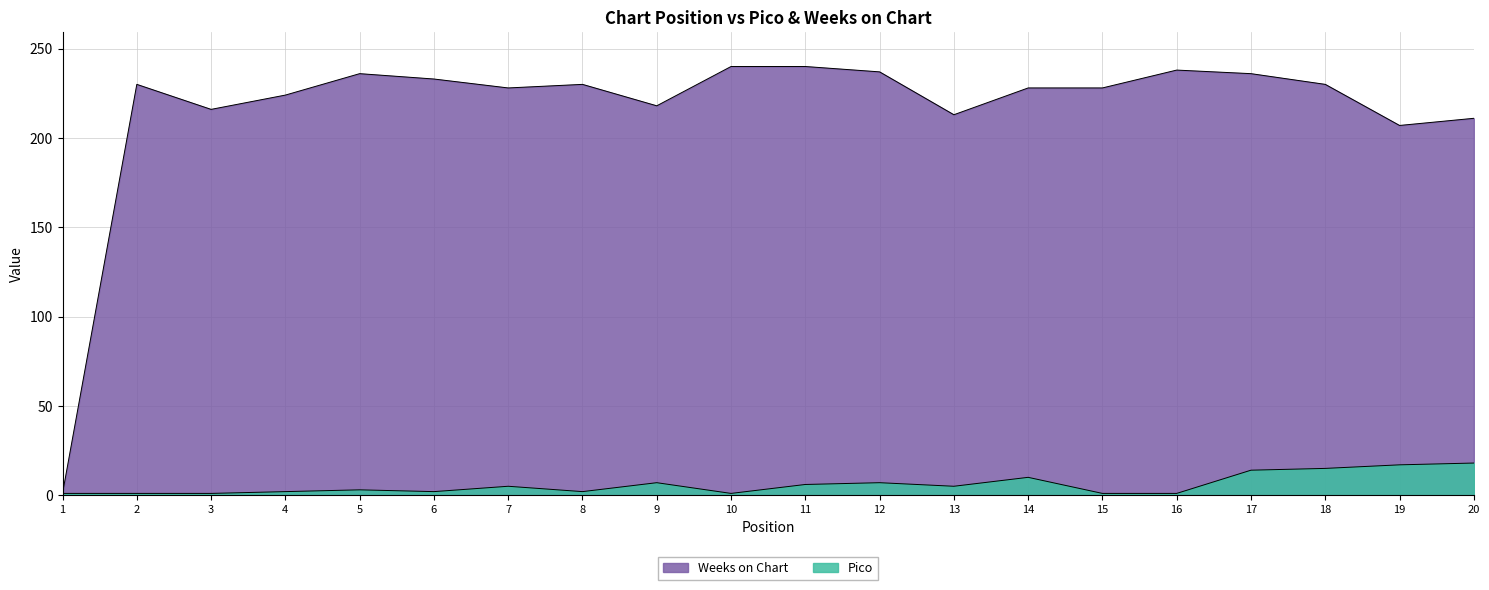

What is the maximum value shown in the chart?

240